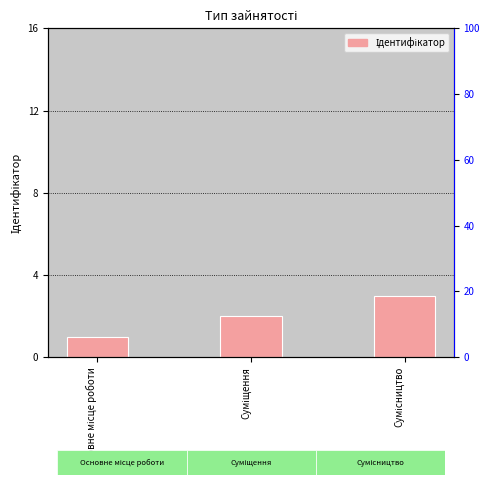

Count the values in the range 1 to 3.

3